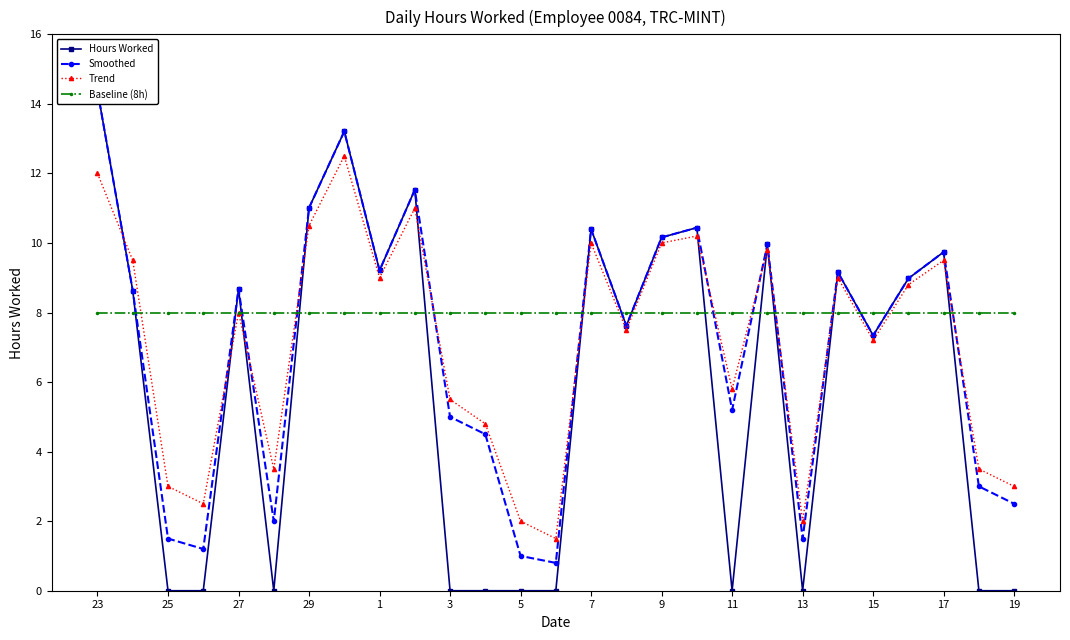

In Trend, how many points are lower than both neighbors (excluding endpoints)?

8